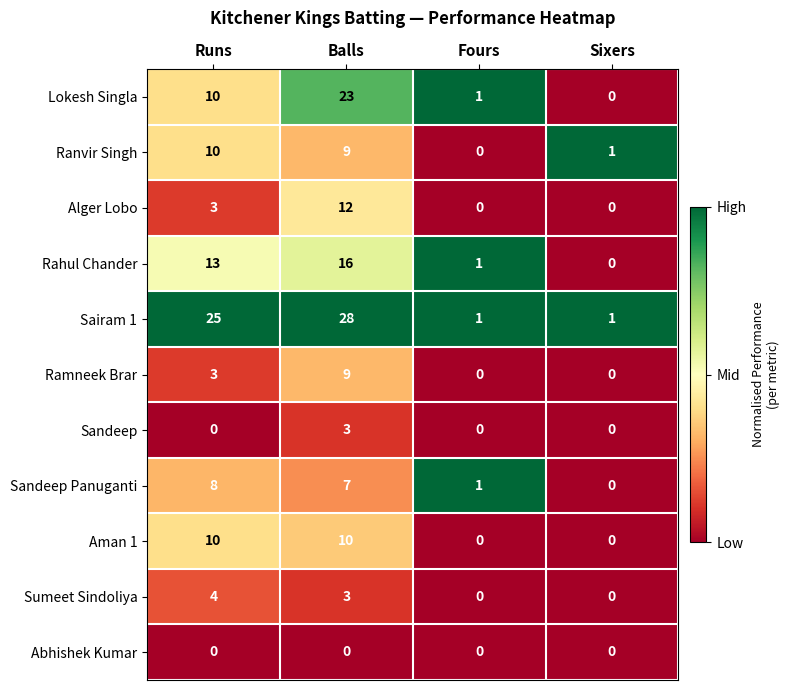

Count the Sumeet Sindoliya values in the range 0 to 4.

4